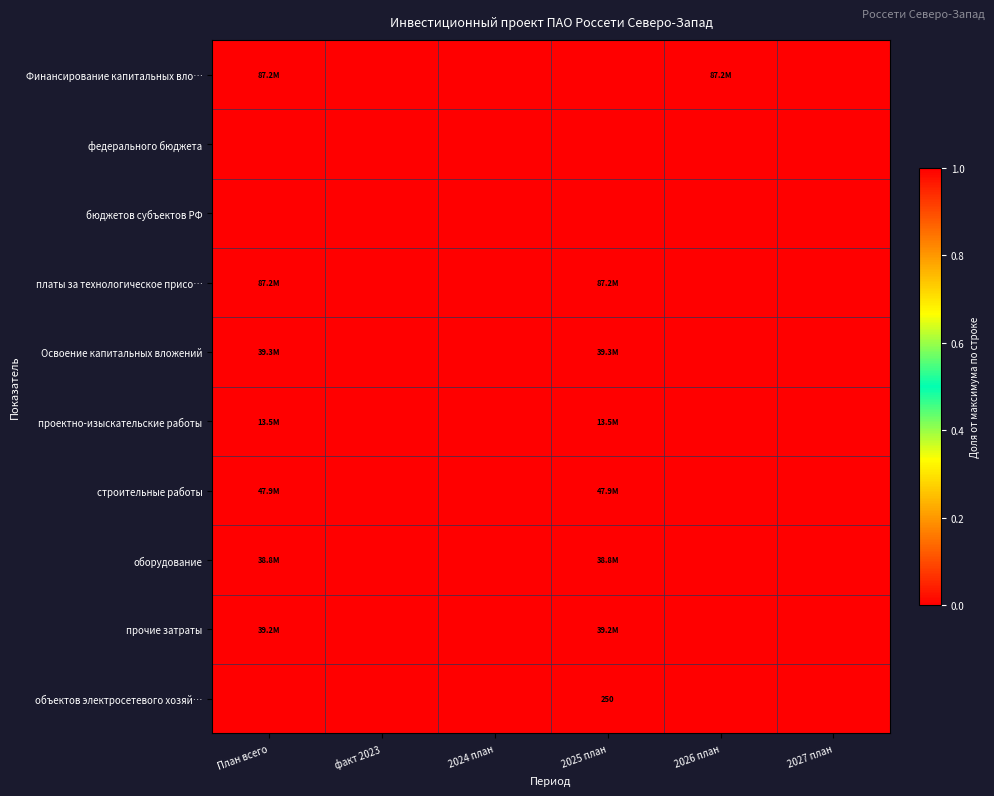

Which category has the highest value in the проектно-изыскательские работы series?

План всего